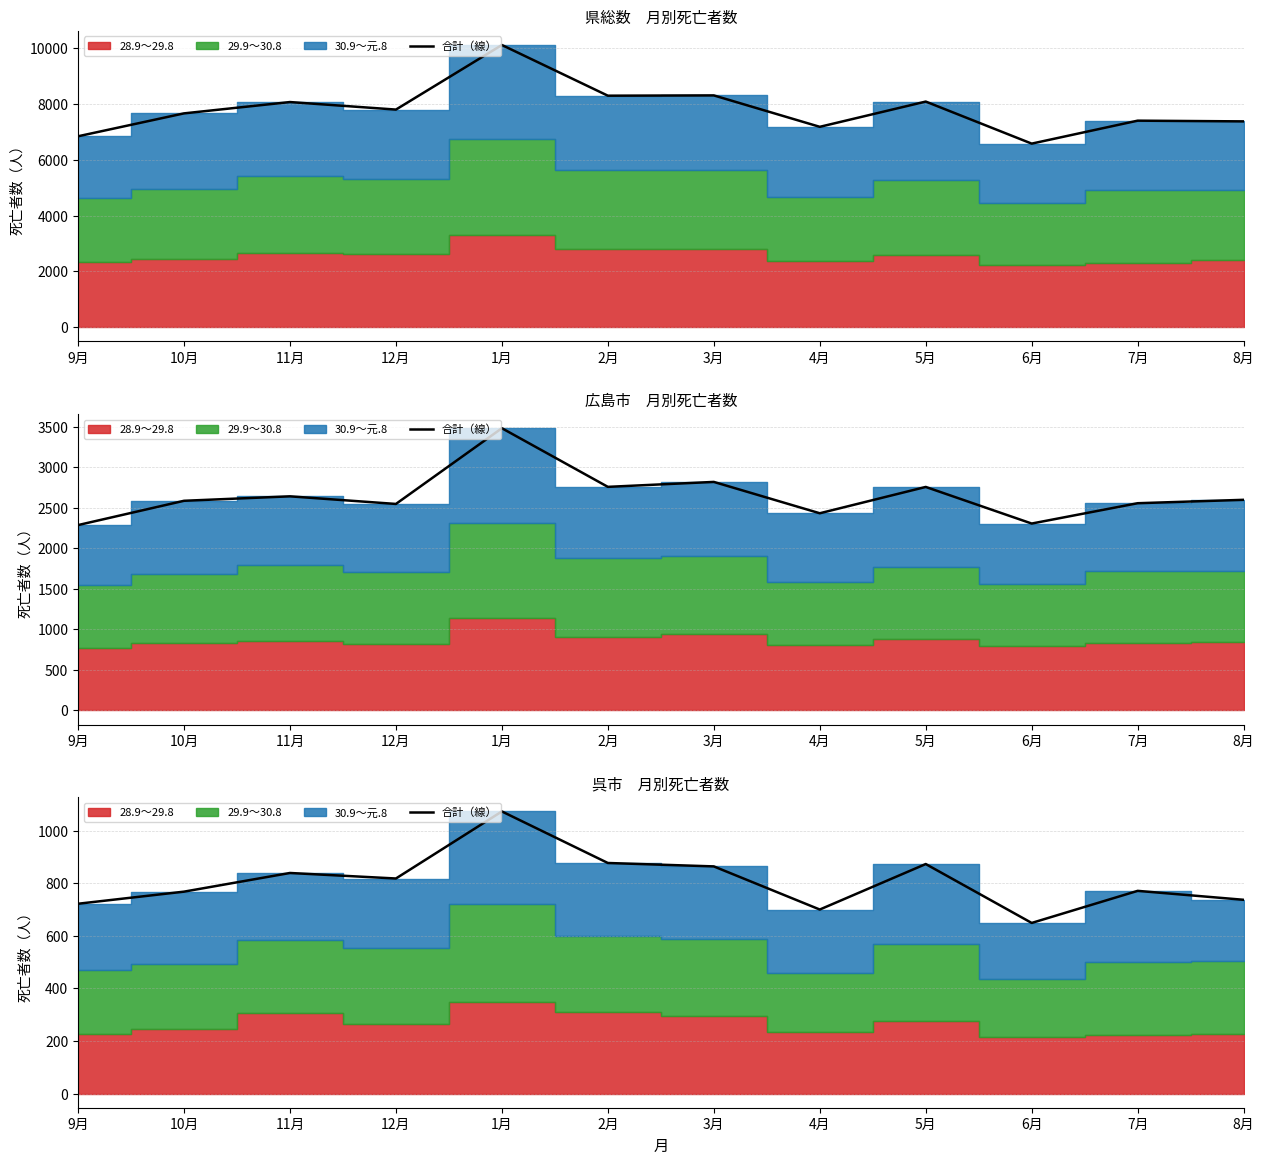

Reading right to left, transcribe all the data shown in this chart.

737	771	649	873	700	864	877	1073	818	839	768	722